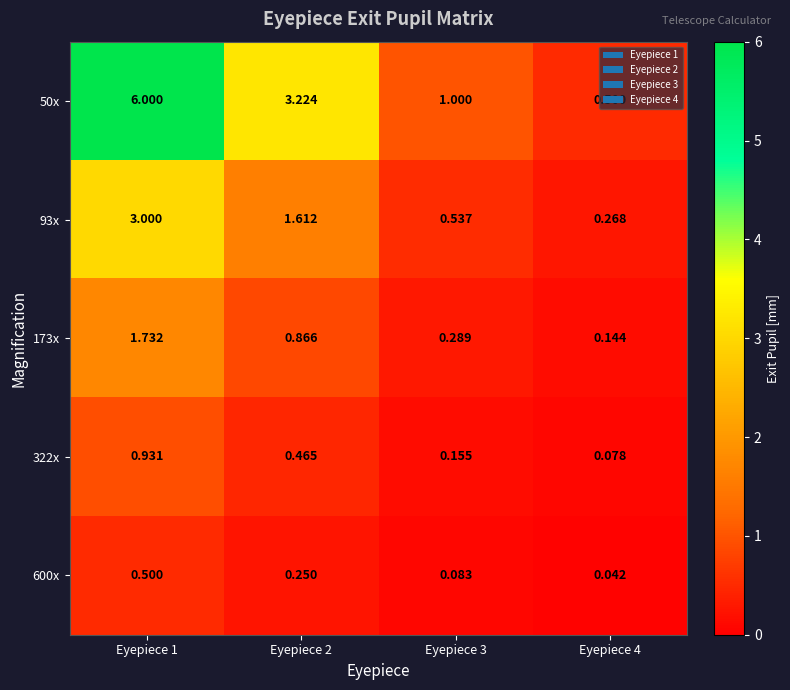

Is the value of 50x at Eyepiece 3 greater than the value of 600x at Eyepiece 4?

Yes